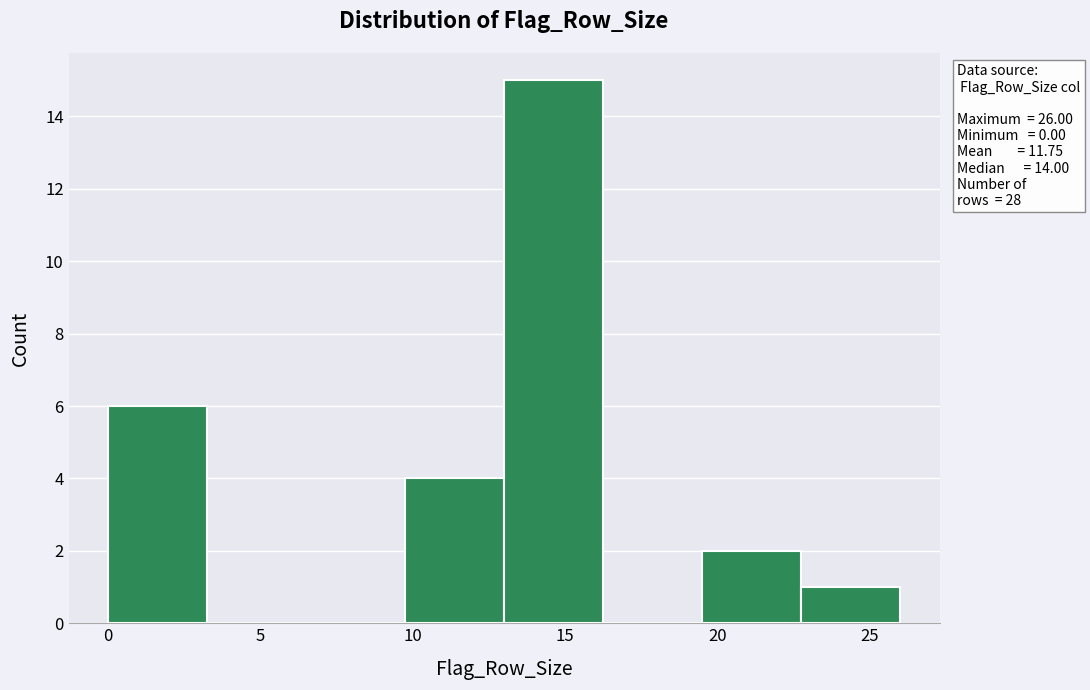

Over which range of the x-axis is the bar tallest?

13.00 to 16.25